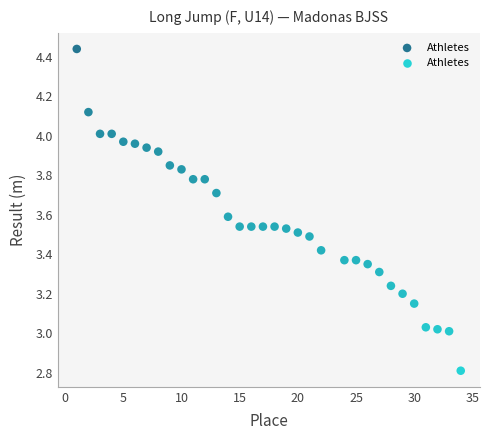

What is the range of Y values (max minus min)?

1.6